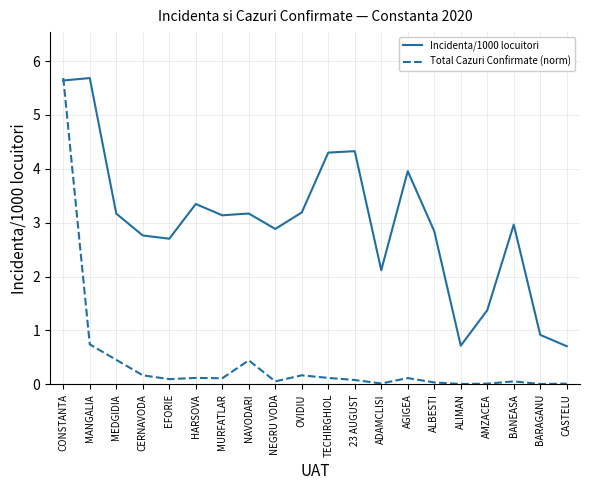

Where do Total Cazuri Confirmate (norm) and Incidenta/1000 locuitori first cross each other?

CONSTANTA and MANGALIA